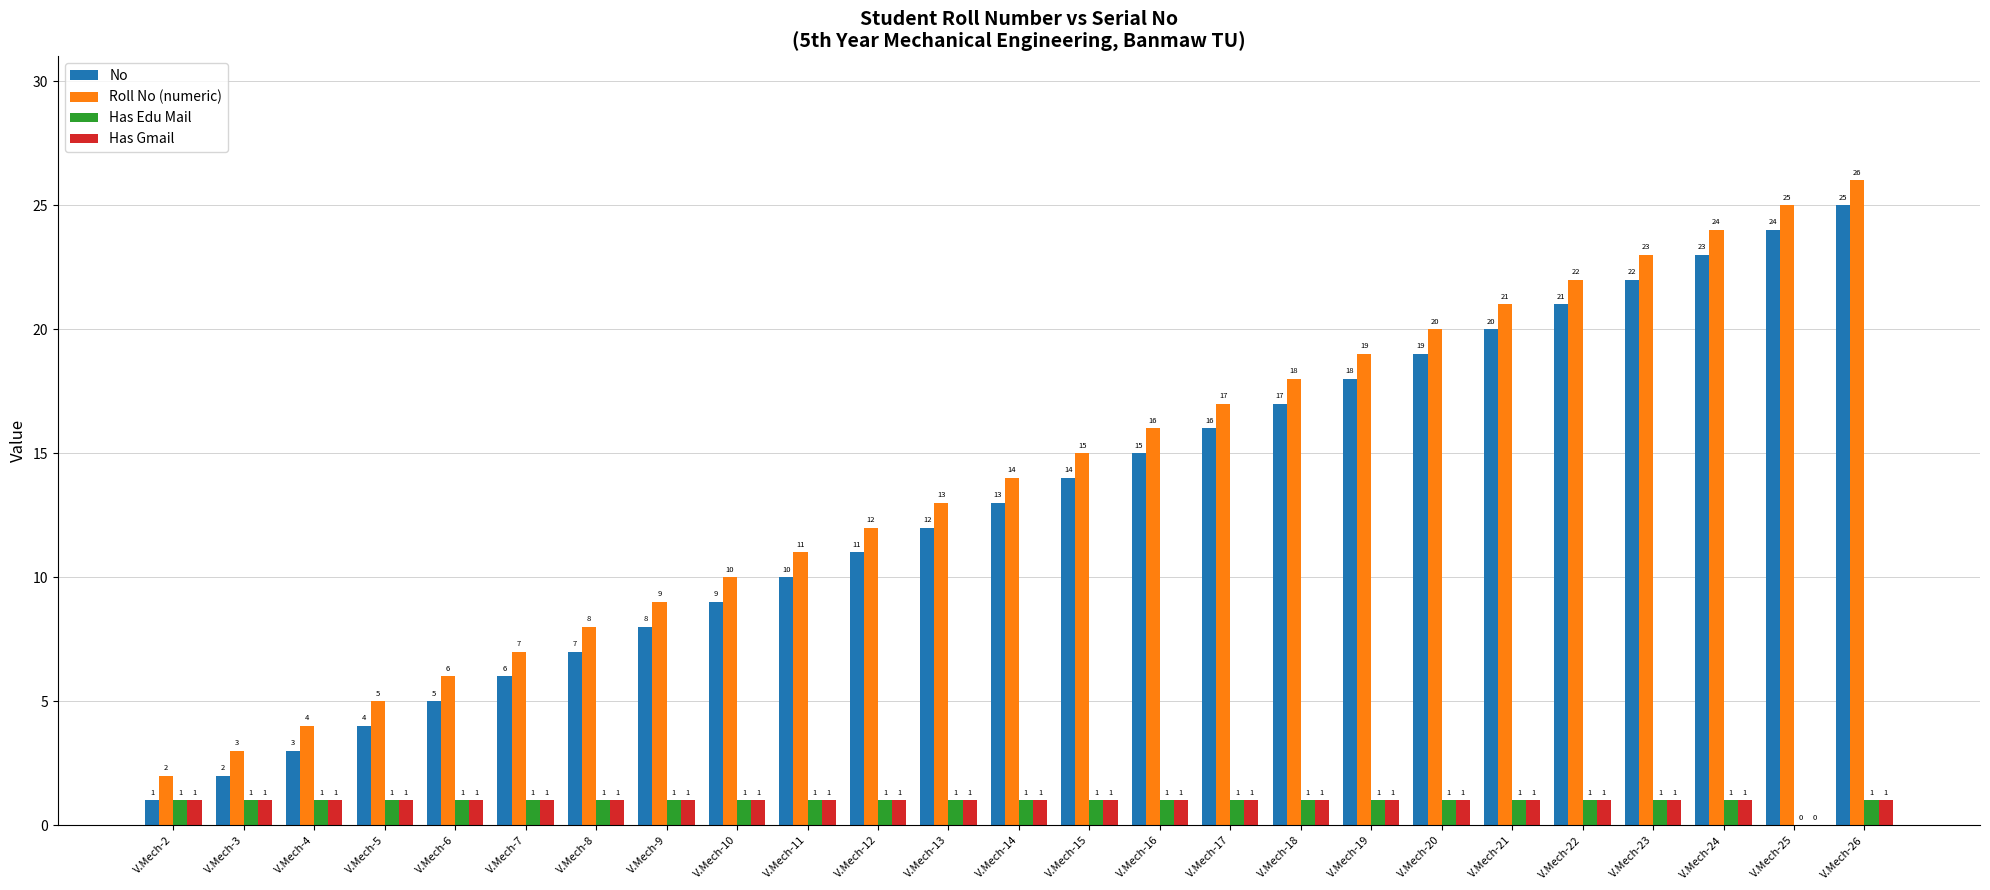

The value of Has Gmail at V.Mech-24 is 0. True or false?

False